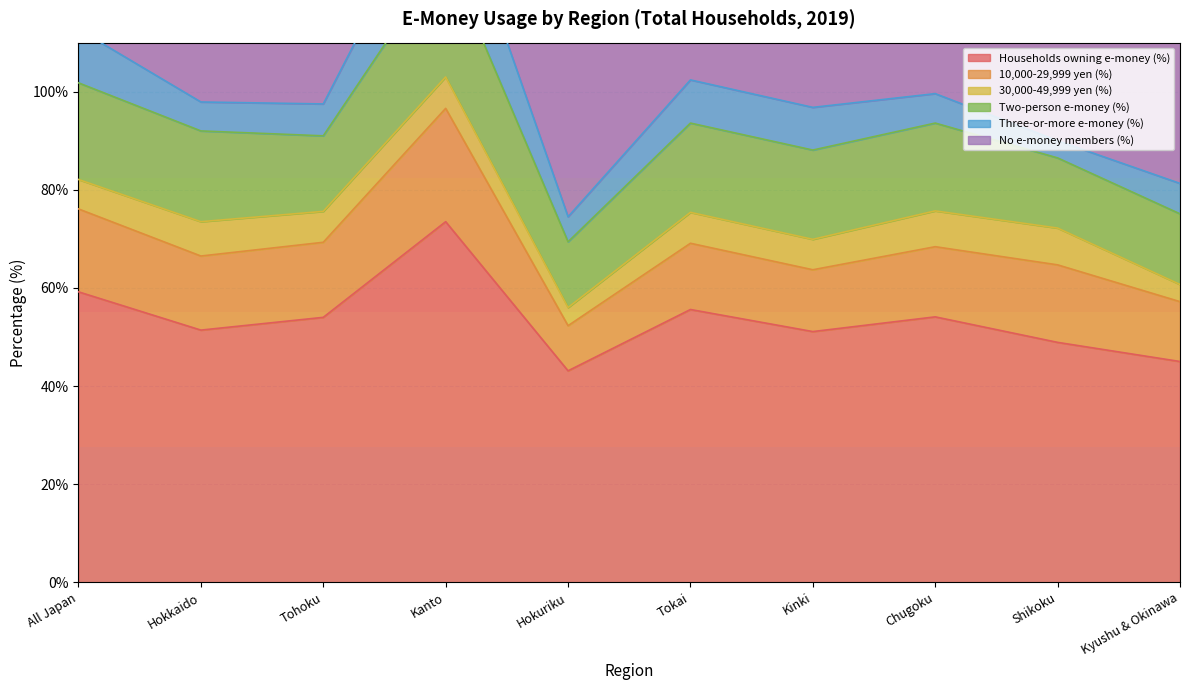

Reading left to right, transcribe all the data shown in this chart.

Households owning e-money (%): All Japan=59.2	Hokkaido=51.4	Tohoku=54.0	Kanto=73.5	Hokuriku=43.1	Tokai=55.6	Kinki=51.1	Chugoku=54.1	Shikoku=48.9	Kyushu & Okinawa=45.0
10,000-29,999 yen (%): All Japan=16.9	Hokkaido=15.1	Tohoku=15.3	Kanto=23.1	Hokuriku=9.2	Tokai=13.5	Kinki=12.6	Chugoku=14.3	Shikoku=15.8	Kyushu & Okinawa=12.2
30,000-49,999 yen (%): All Japan=6.0	Hokkaido=7.0	Tohoku=6.3	Kanto=6.4	Hokuriku=3.7	Tokai=6.3	Kinki=6.2	Chugoku=7.3	Shikoku=7.5	Kyushu & Okinawa=3.5
Two-person e-money (%): All Japan=19.7	Hokkaido=18.5	Tohoku=15.4	Kanto=25.1	Hokuriku=13.4	Tokai=18.2	Kinki=18.2	Chugoku=17.9	Shikoku=14.3	Kyushu & Okinawa=14.4
Three-or-more e-money (%): All Japan=10.9	Hokkaido=5.9	Tohoku=6.5	Kanto=17.8	Hokuriku=5.1	Tokai=8.8	Kinki=8.7	Chugoku=6.0	Shikoku=3.5	Kyushu & Okinawa=6.2
No e-money members (%): All Japan=40.8	Hokkaido=48.6	Tohoku=46.0	Kanto=26.5	Hokuriku=56.9	Tokai=44.3	Kinki=48.9	Chugoku=45.9	Shikoku=51.1	Kyushu & Okinawa=55.0